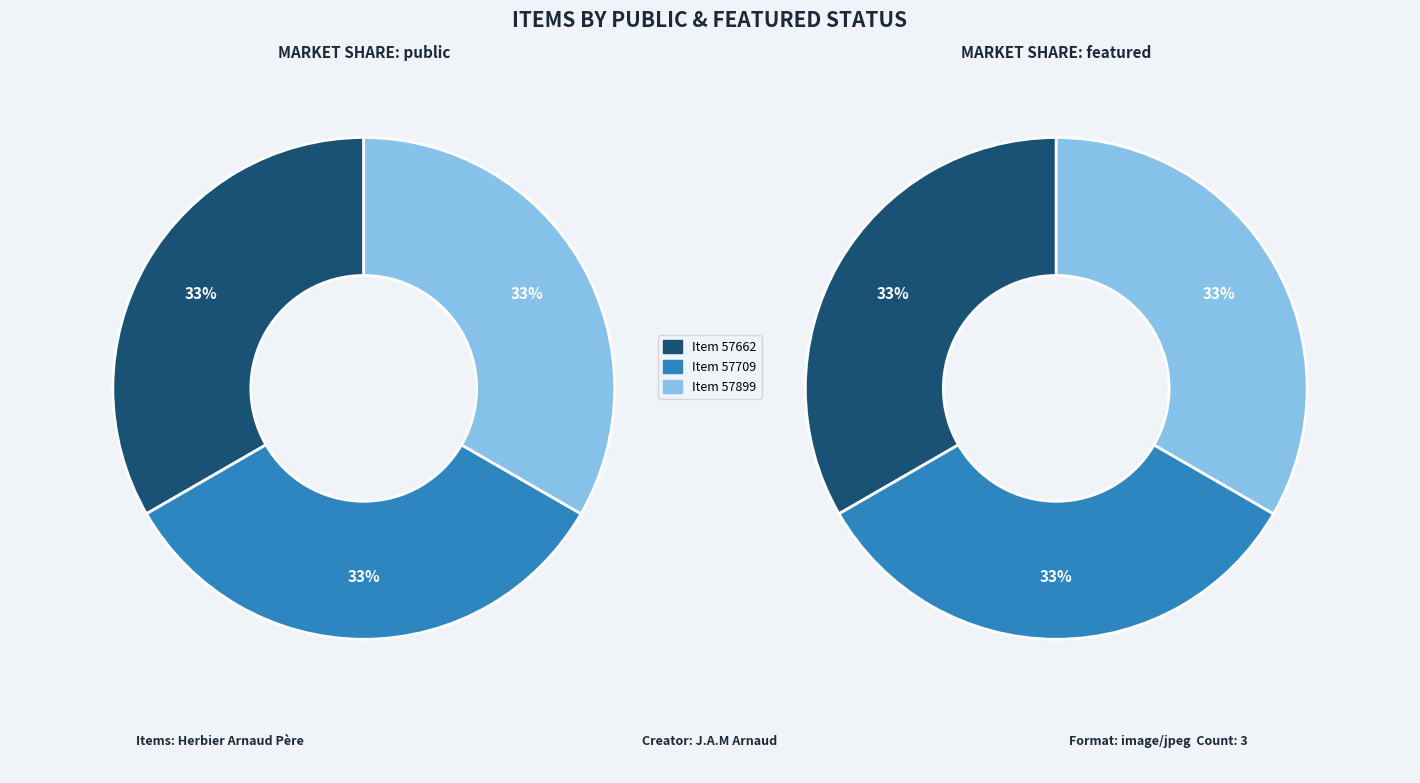

Count the number of slices in the pie.

3